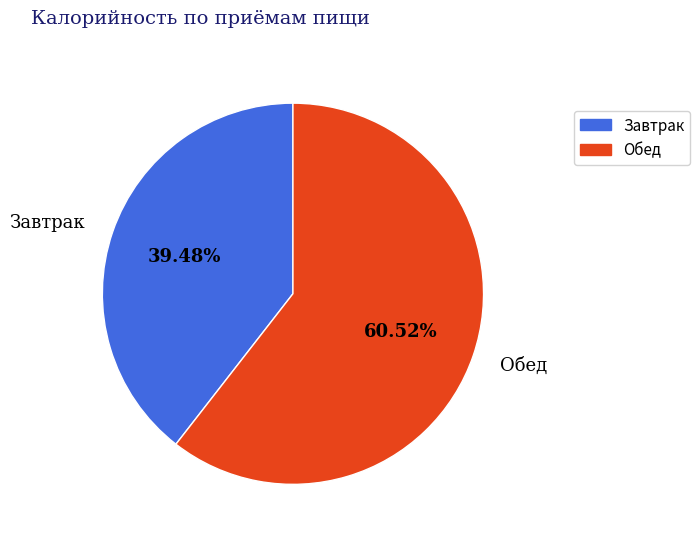

To the nearest percent, what portion does Завтрак represent?

39%